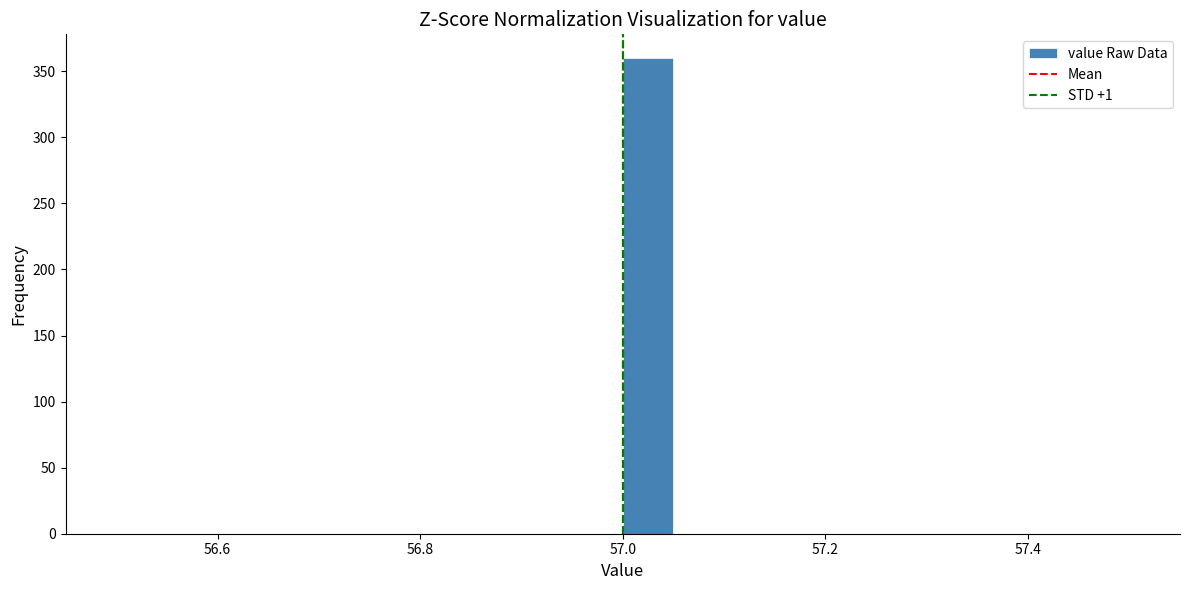

Read against the x-axis, roughly where is the centre of the tallest bar?

57.02